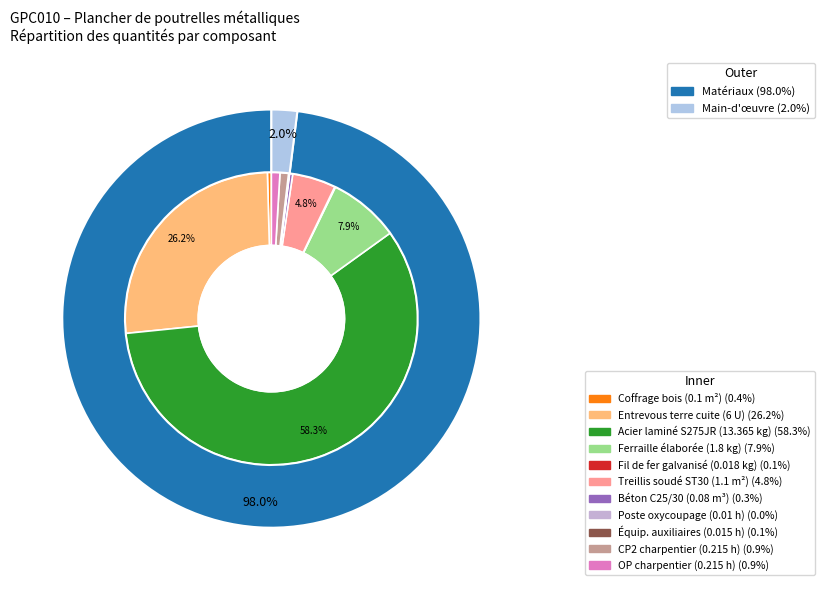

Is there a majority slice in this chart?

Yes